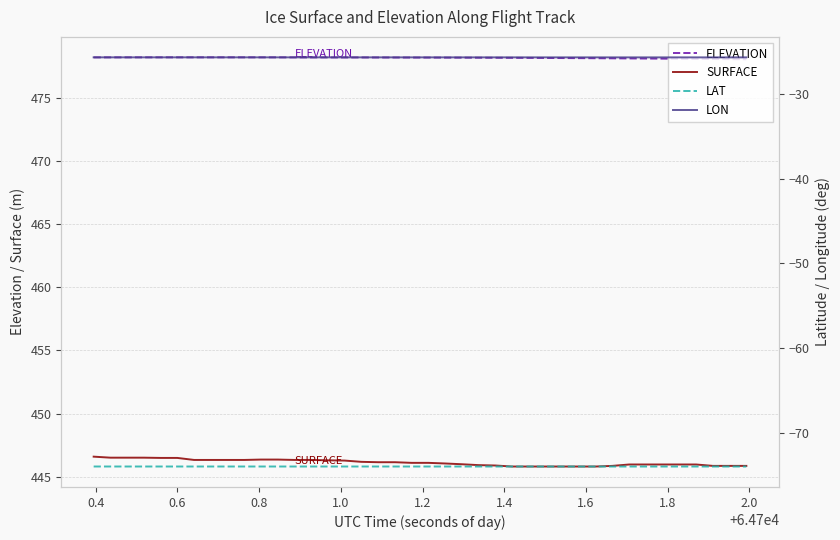

True or false: SURFACE and ELEVATION intersect in this chart.

False